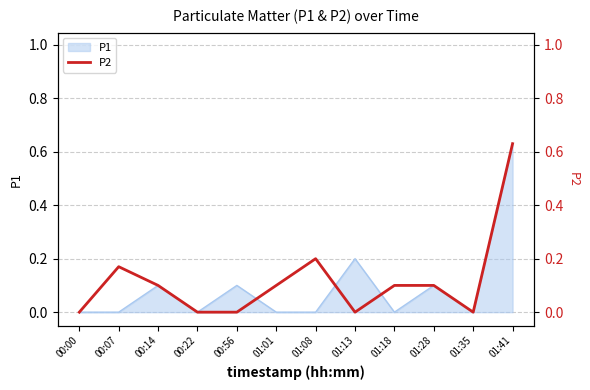

What is the difference between the maximum and minimum values?

0.6